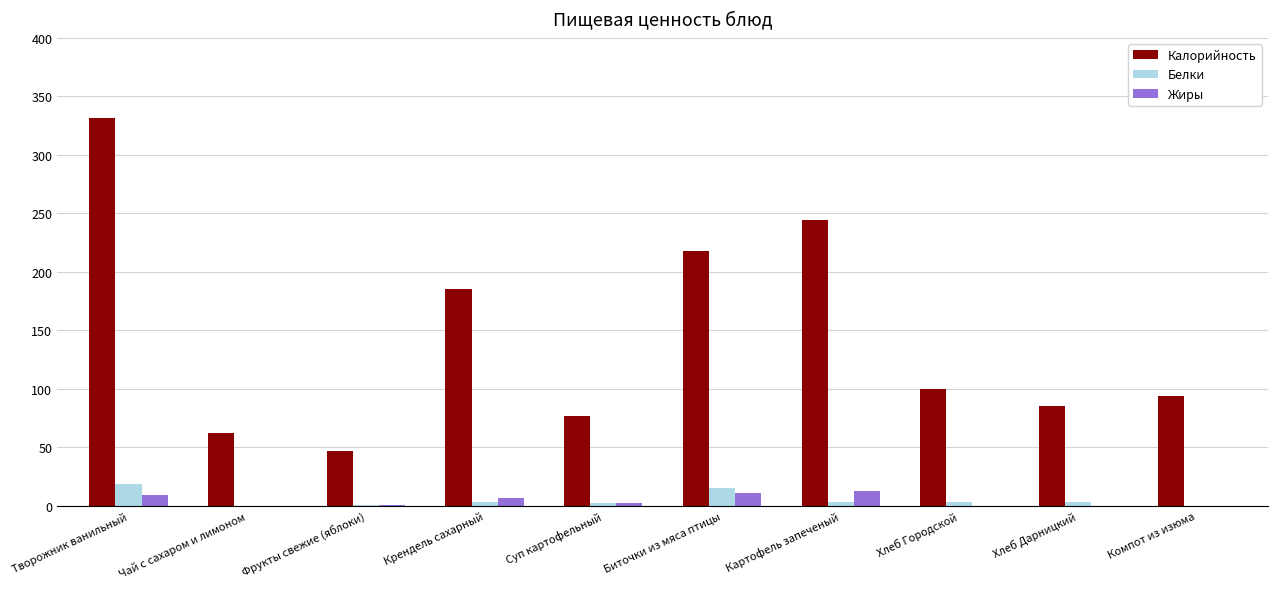

Which series changed the most between Чай с сахаром и лимоном and Картофель запеченый?

Калорийность